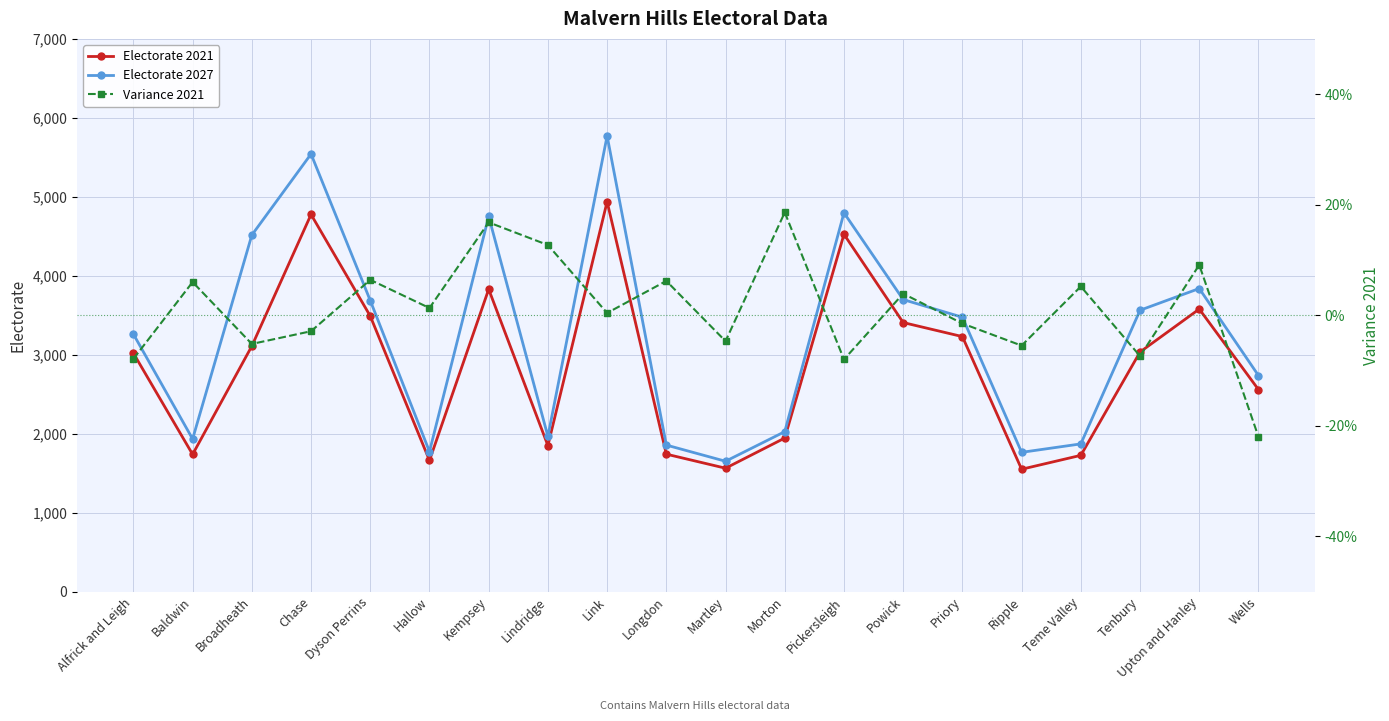

Reading left to right, transcribe all the data shown in this chart.

Electorate 2021: 3019.0	1737.0	3109.0	4776.0	3489.0	1660.0	3829.0	1848.0	4938.0	1740.0	1562.0	1944.0	4525.0	3407.0	3229.0	1549.0	1725.0	3034.0	3578.0	2558.0
Electorate 2027: 3260.0	1932.0	4515.0	5542.0	3686.0	1772.0	4751.0	1965.0	5771.0	1855.0	1650.0	2025.0	4797.0	3698.0	3474.0	1763.0	1870.0	3563.0	3838.0	2736.0
Variance 2021: -0.1	0.1	-0.1	-0.0	0.1	0.0	0.2	0.1	0.0	0.1	-0.0	0.2	-0.1	0.0	-0.0	-0.1	0.1	-0.1	0.1	-0.2